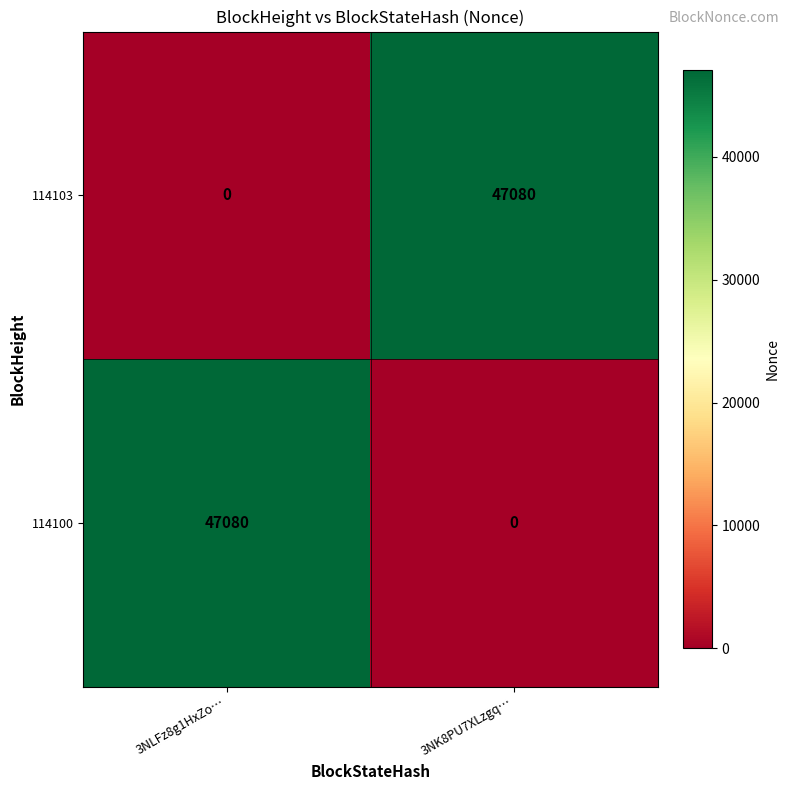

What is the total value across all series at 3NLFz8g1HxZo…?

47080